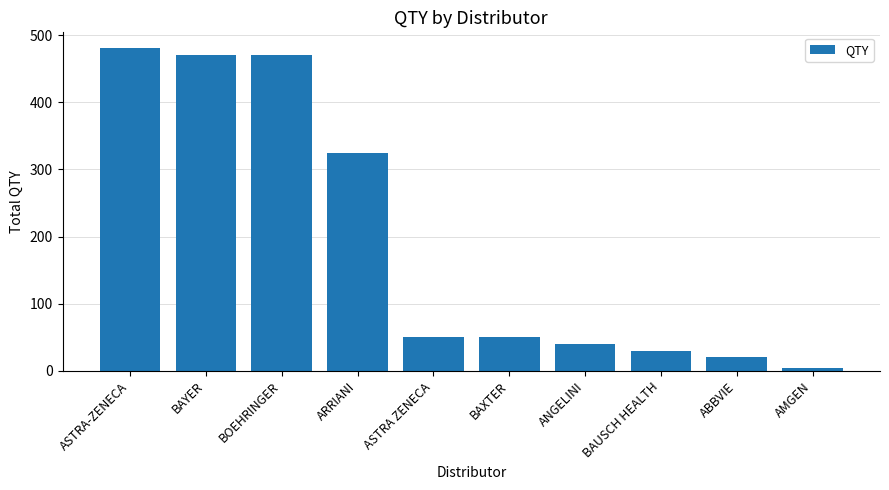

How many categories are shown in the chart?

10